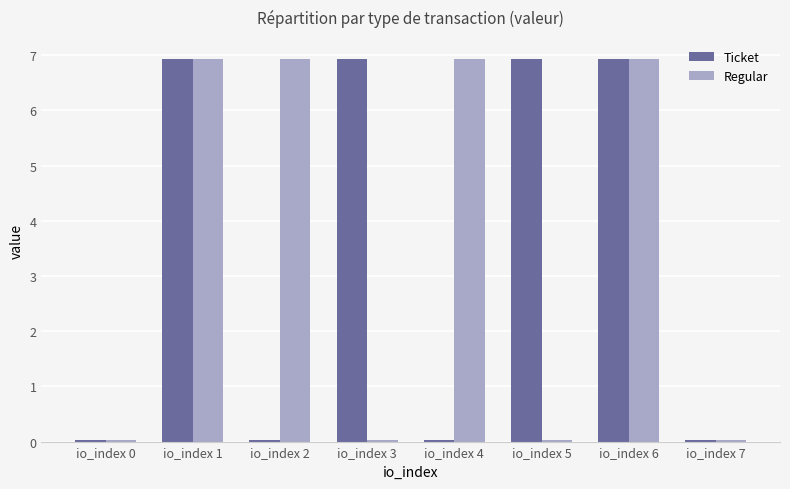

Rank the series at io_index 5 from highest to lowest value.

Ticket, Regular